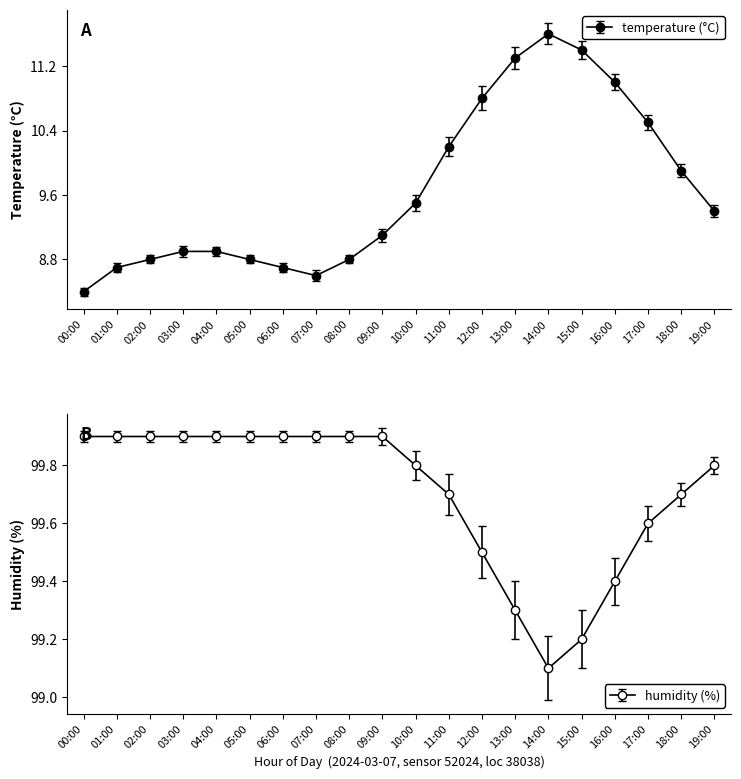

True or false: temperature has more than 2 interior local peaks.

False